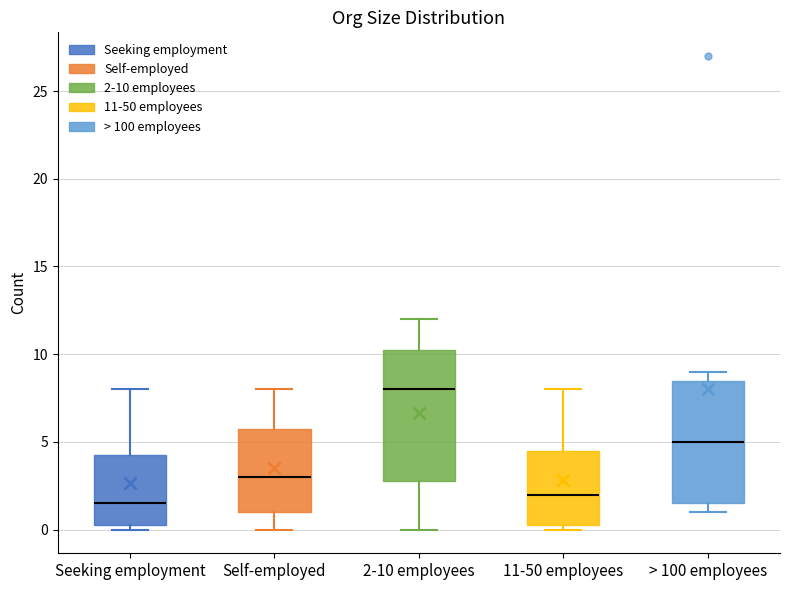

Reading left to right, read every box against the y-axis: the position of its median line, the range the box covers, and the ends of its whiskers. The values are not printed on the chart, so give them approximately, as read against the axis.

Seeking employment: median 1.5, box 0.5 to 4.5, whiskers 0.0 to 8.0
Self-employed: median 3.0, box 1.0 to 6.0, whiskers 0.0 to 8.0
2-10 employees: median 8.0, box 3.0 to 10.5, whiskers 0.0 to 12.0
11-50 employees: median 2.0, box 0.5 to 4.5, whiskers 0.0 to 8.0
> 100 employees: median 5.0, box 1.5 to 8.5, whiskers 1.0 to 9.0